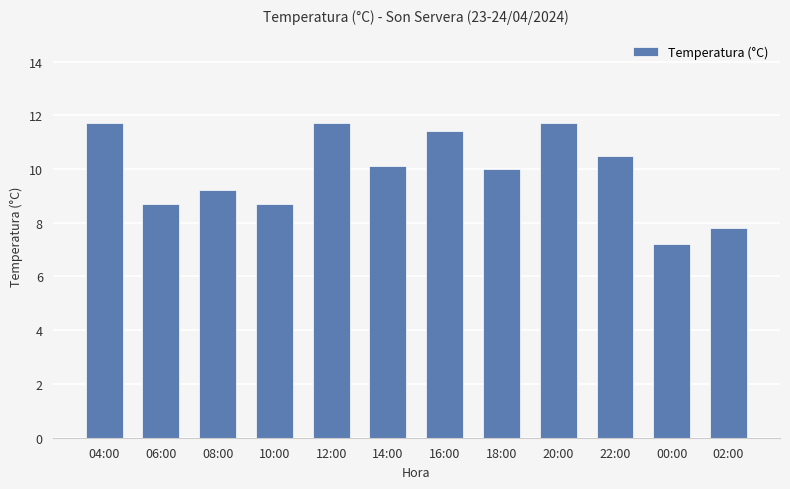

How many bars are there in total?

12